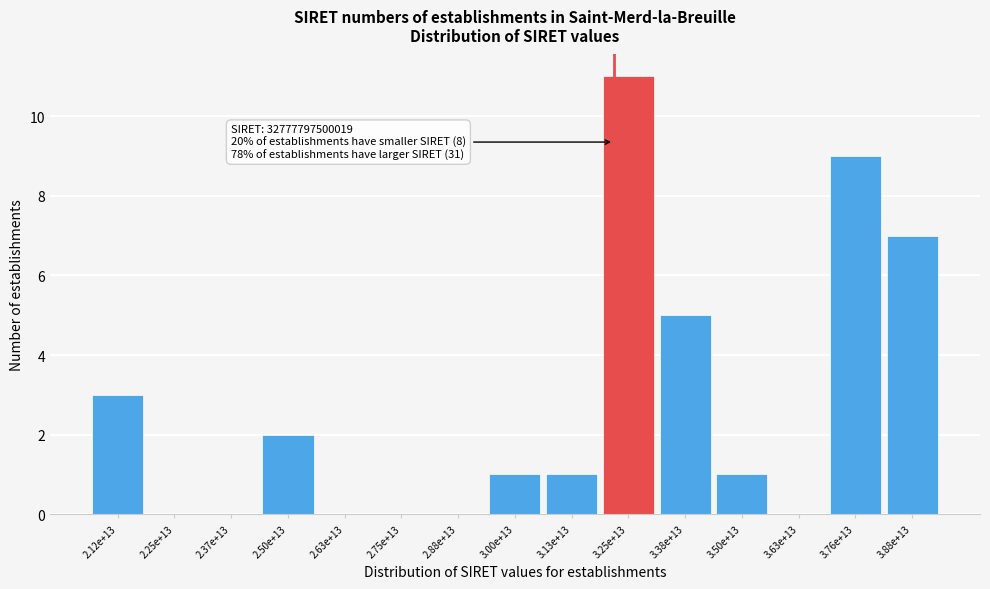

Reading right to left, list all the values displayed in this chart.

3.88e+13=7	3.76e+13=9	3.63e+13=0	3.50e+13=1	3.38e+13=5	3.25e+13=11	3.13e+13=1	3.00e+13=1	2.88e+13=0	2.75e+13=0	2.63e+13=0	2.50e+13=2	2.37e+13=0	2.25e+13=0	2.12e+13=3